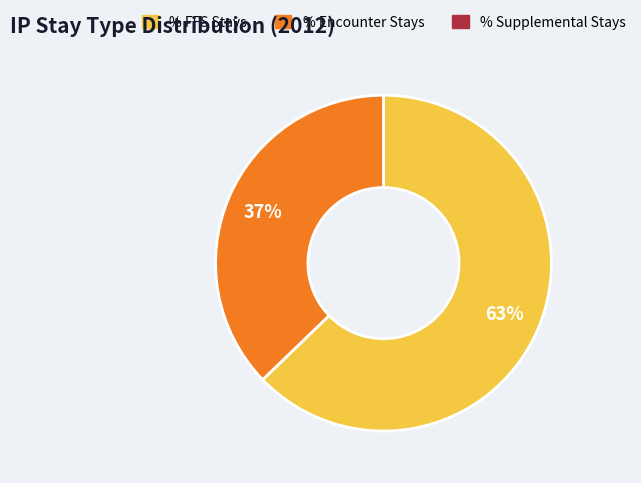

How many segments does this pie chart have?

2